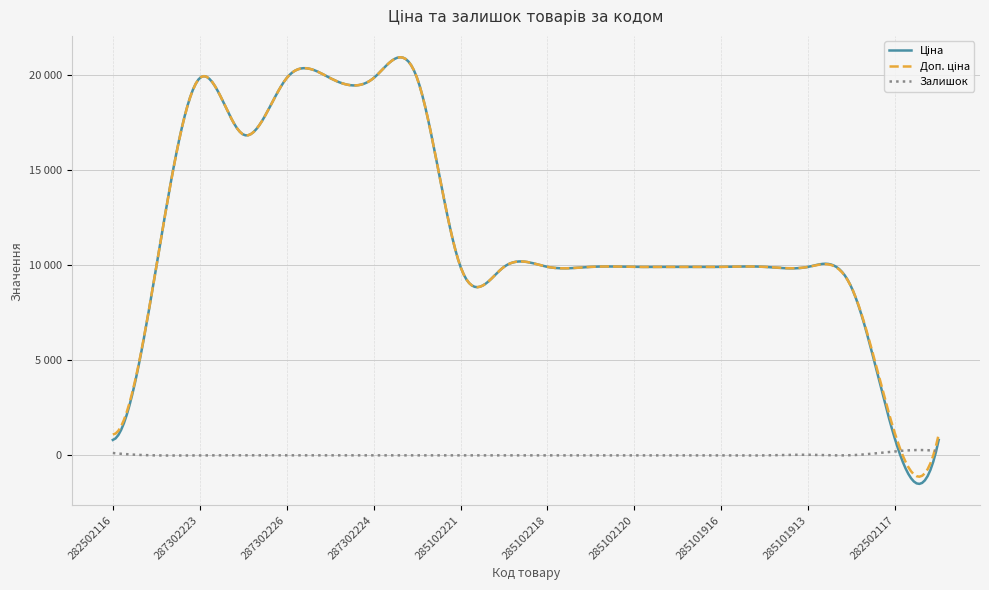

Is this an area chart (filled region under the line)?

No